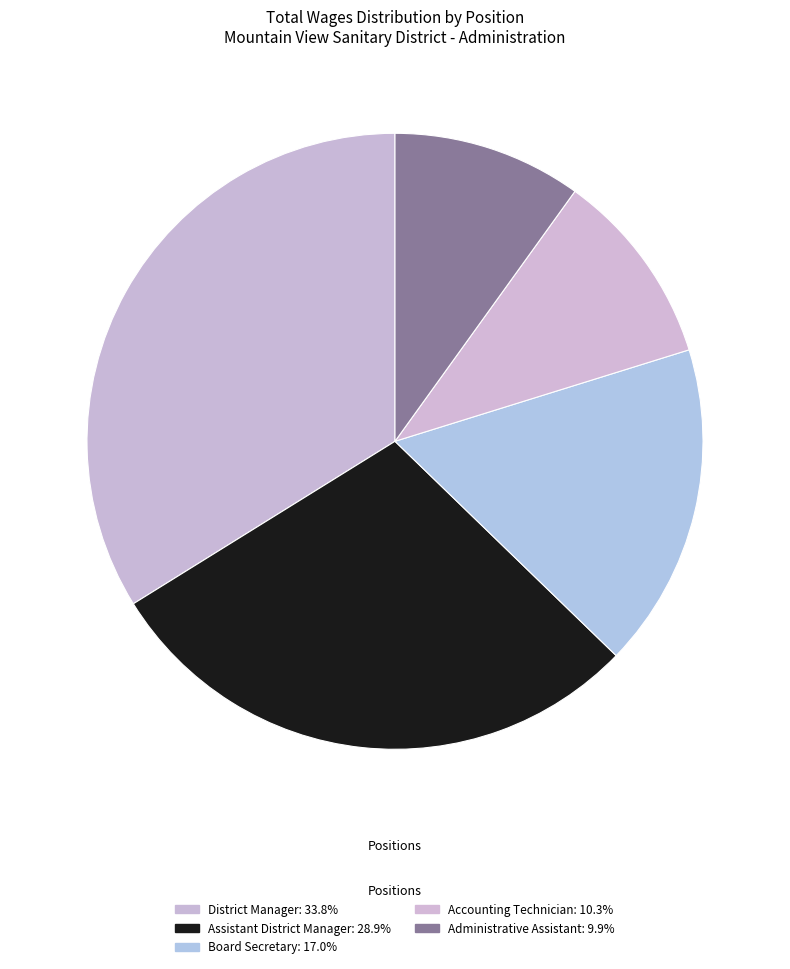

Is District Manager the majority of the pie?

No